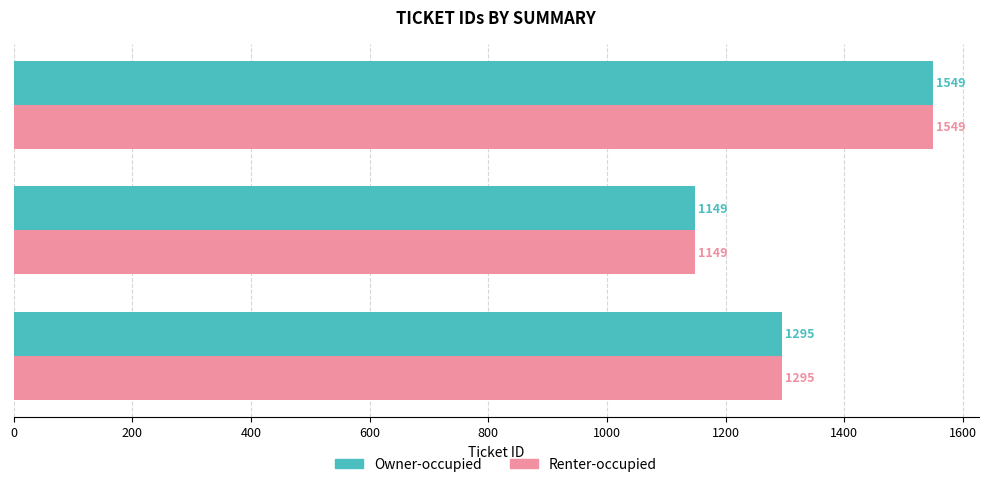

What is the smallest value displayed?

1149